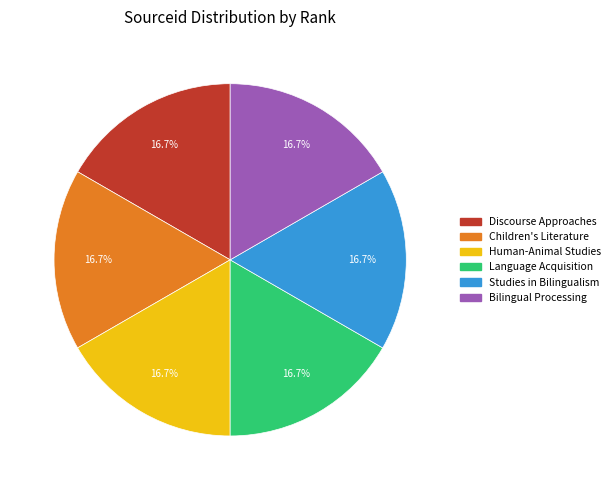

What portion of the pie excludes Children's Literature?

83.3%